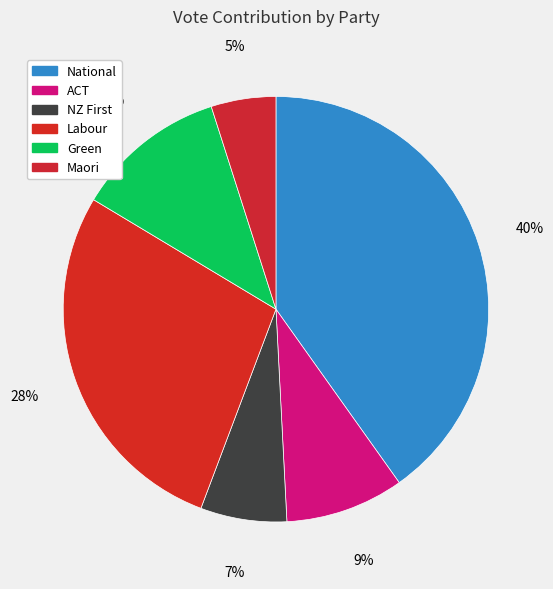

Which slice is the largest?

National